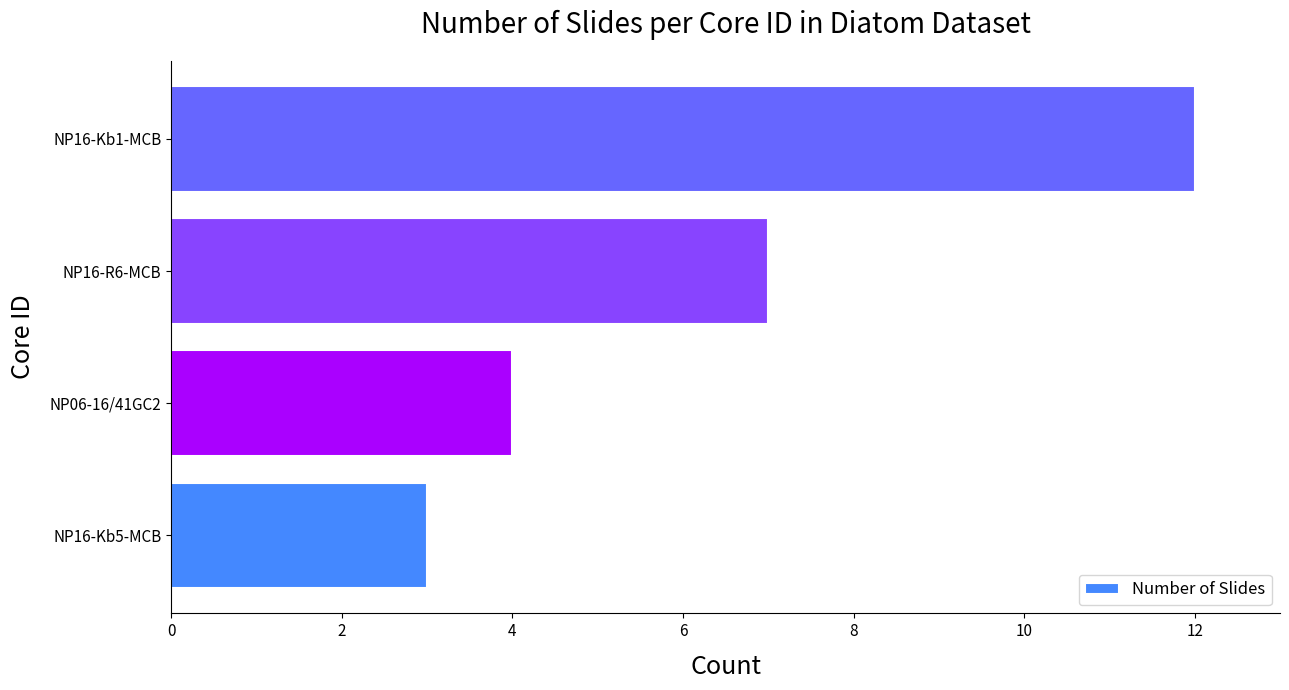

What is the change in value from NP16-R6-MCB to NP16-Kb1-MCB?

+5